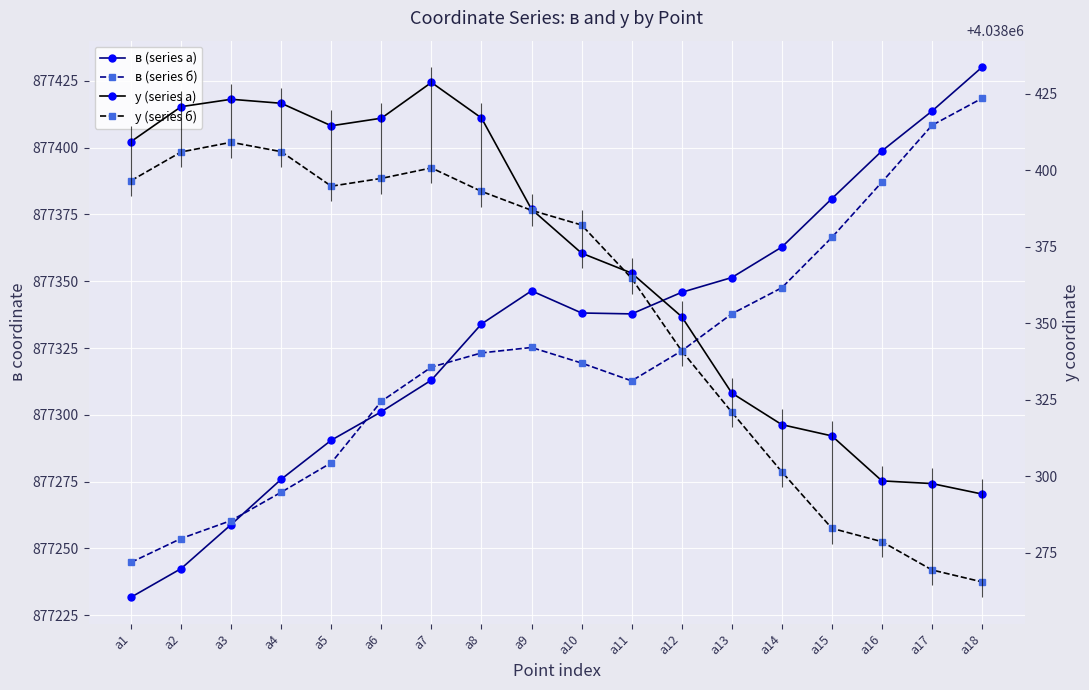

At how many categories does at least one series exceed 1167007?

18